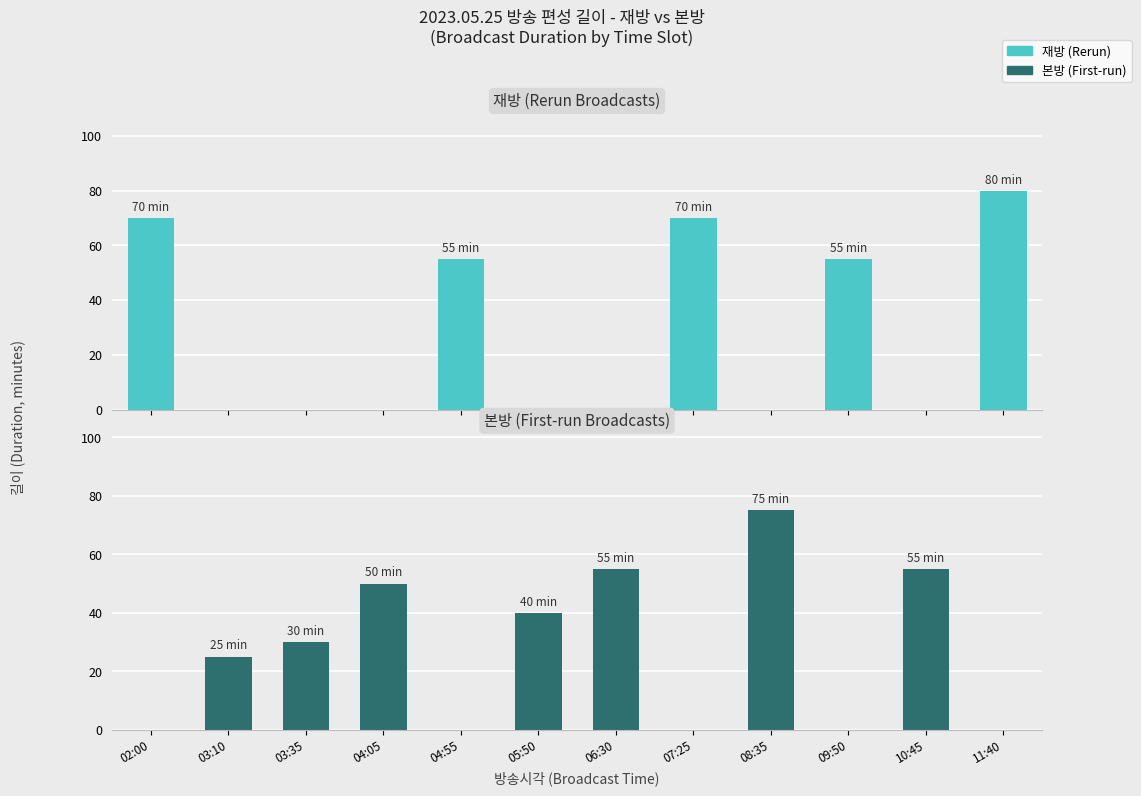

What is the spread (max minus min) of values at 08:35?

75